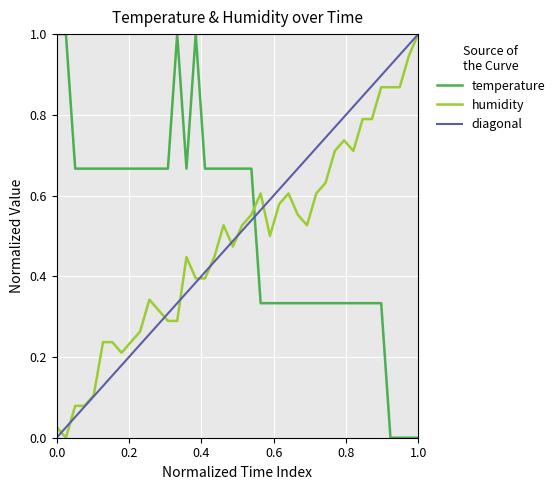

Which series ends up on top after the final intersection of humidity and temperature?

humidity